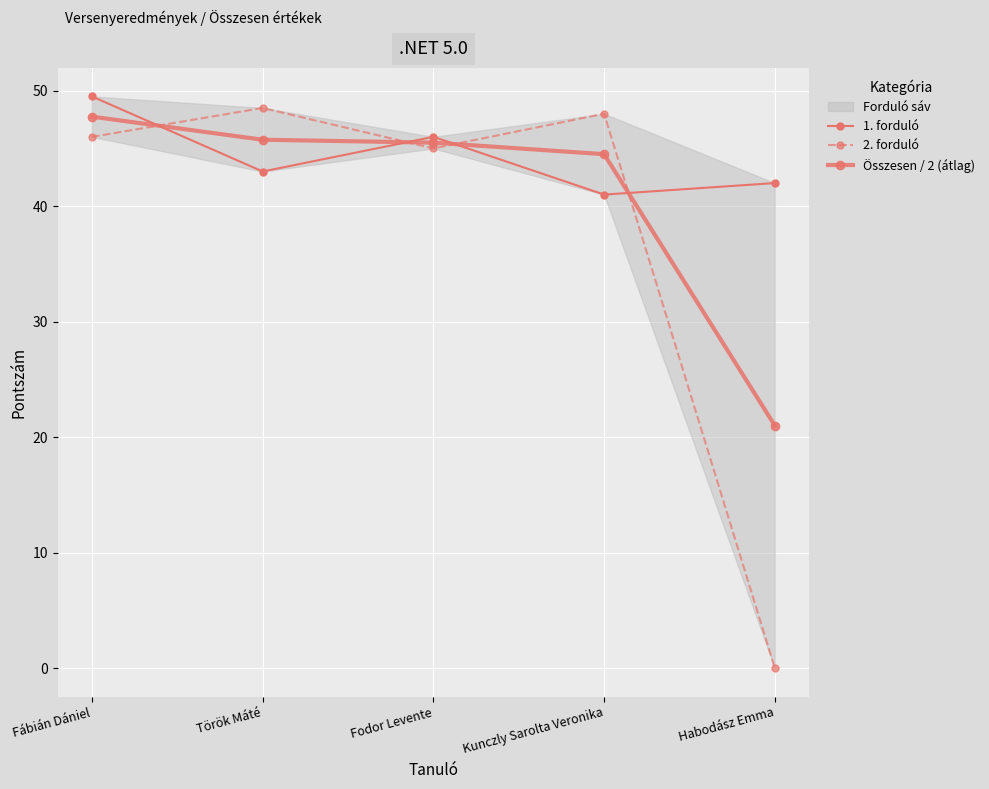

At which label does 1. forduló reach its peak?

Fábián Dániel